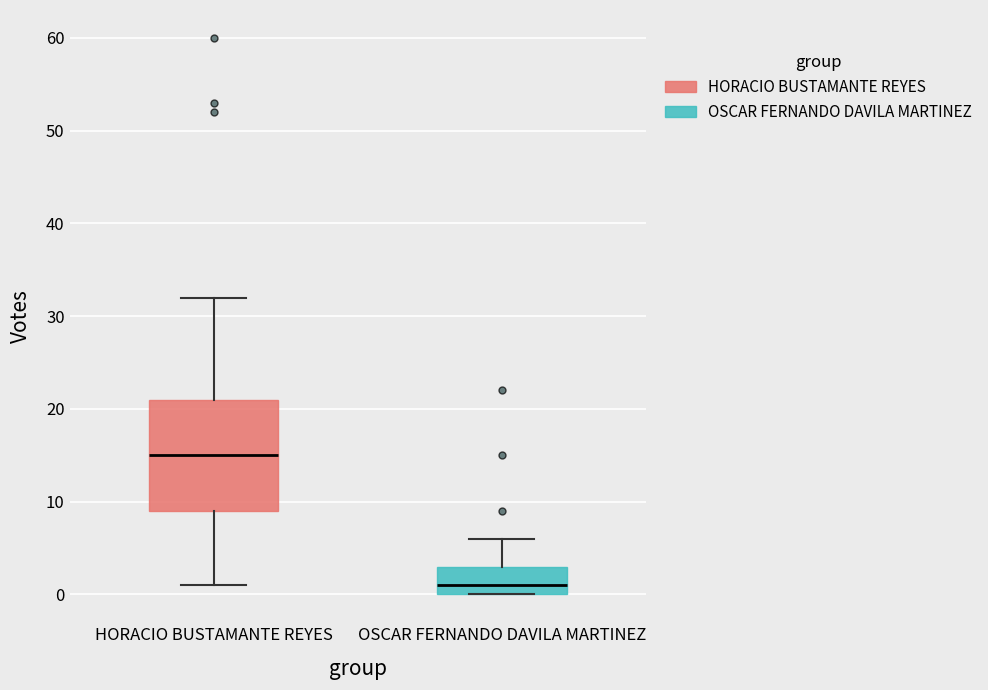

Which box is the tallest, from its lower edge to its upper edge?

HORACIO BUSTAMANTE REYES